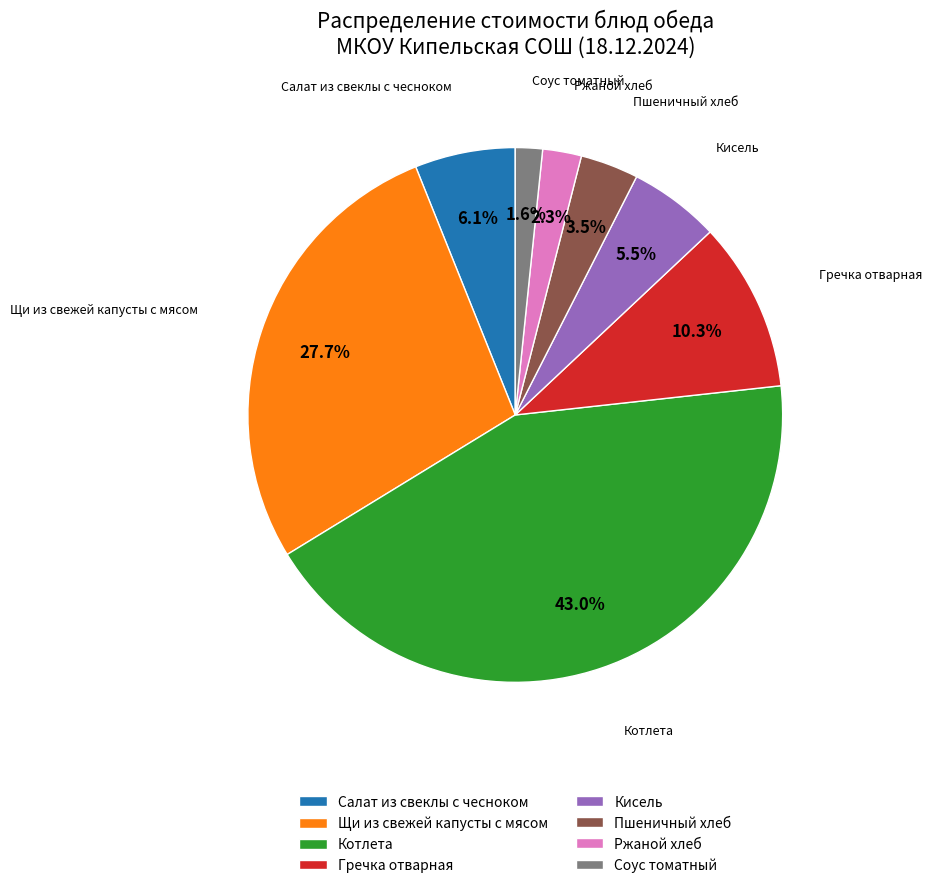

Is it true that Котлета is 43% of the pie?

True